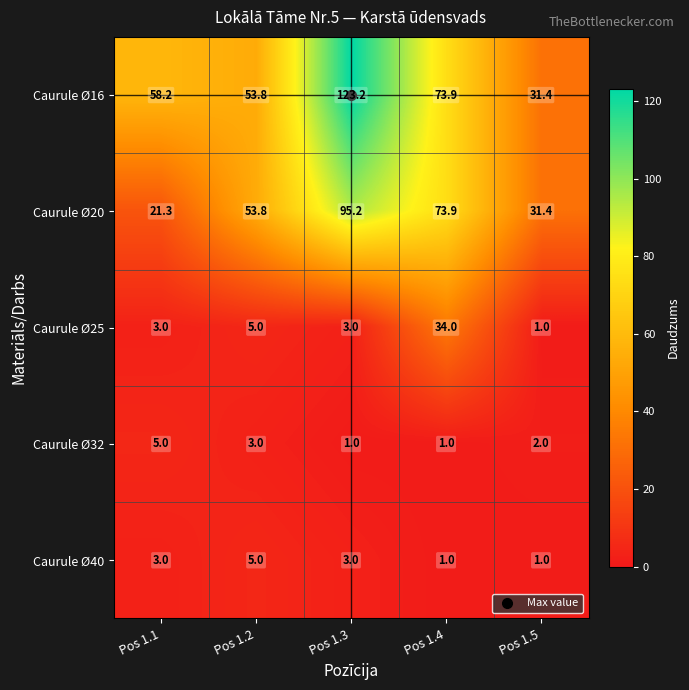

What is the sum of all Caurule Ø40 values?

13.0